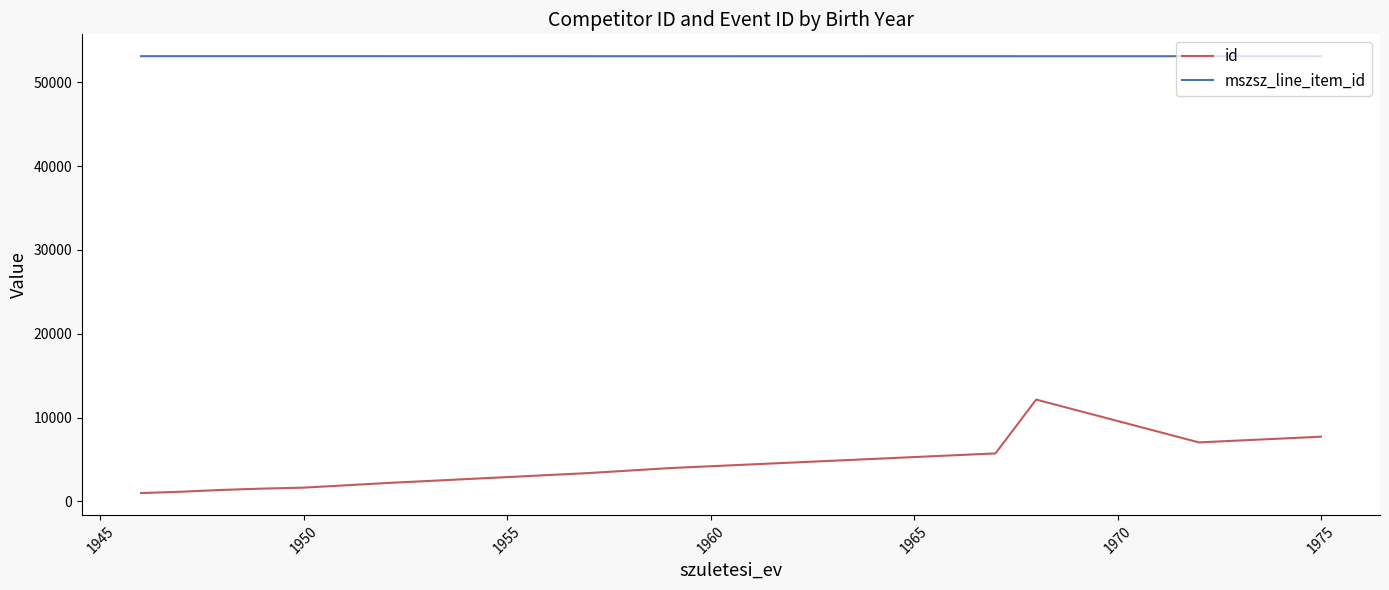

Which series has the widest spread of values?

id